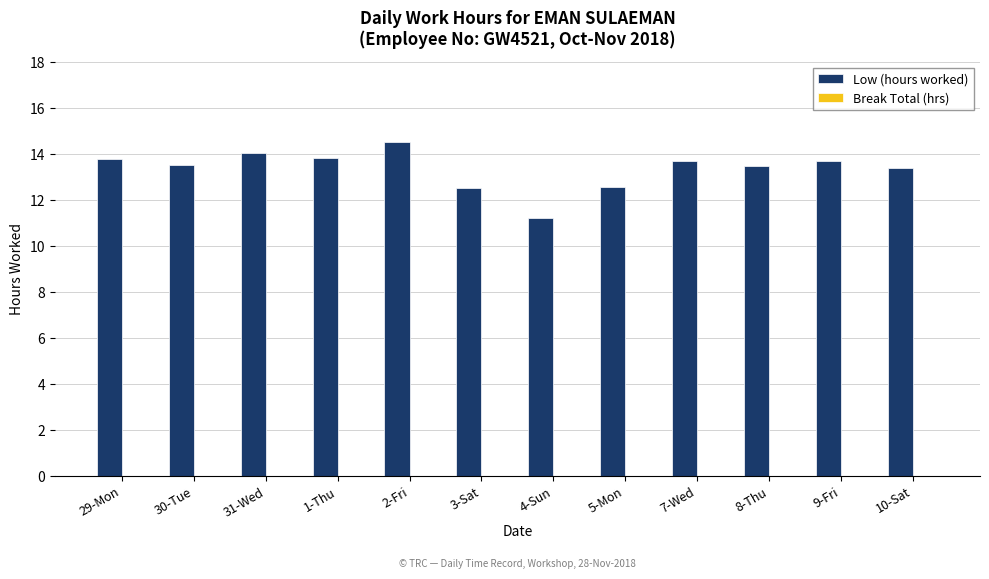

At which category does the chart reach its minimum across all series?

4-Sun